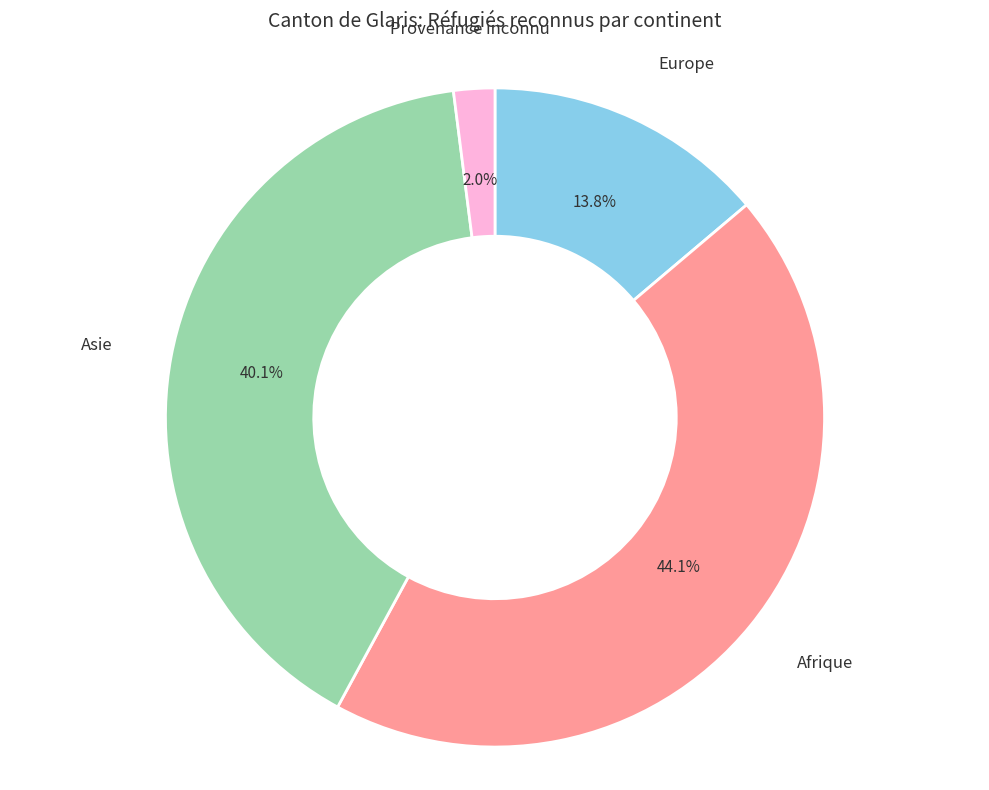

Which has a higher value, Asie or Europe?

Asie